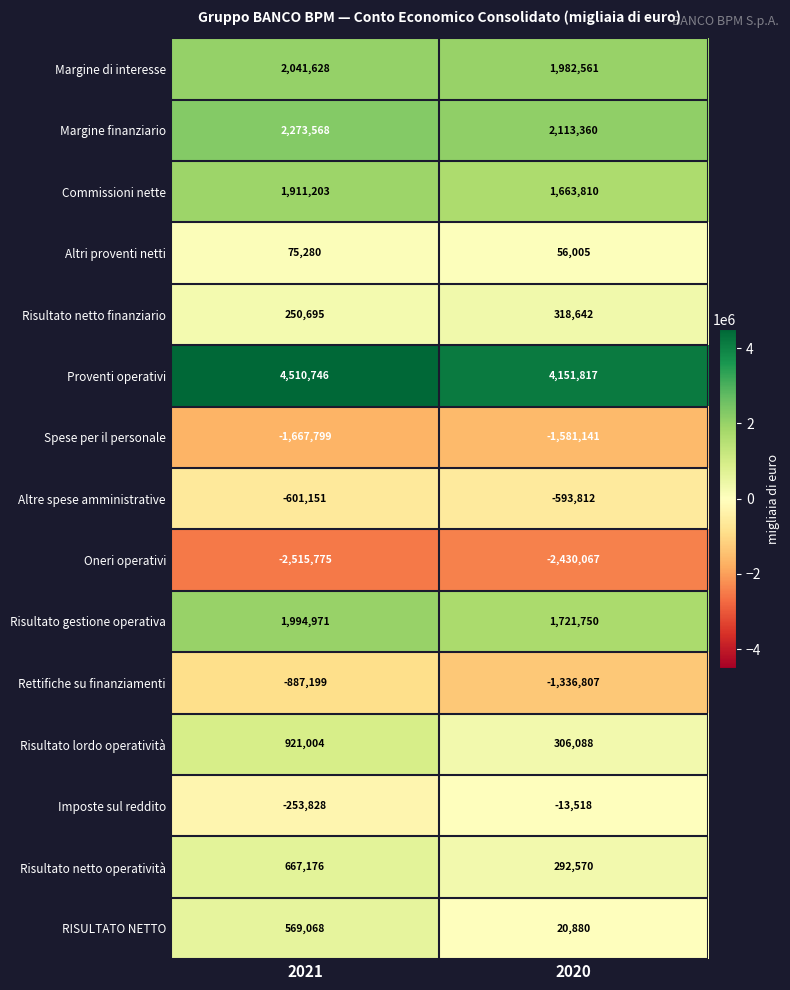

True or false: Oneri operativi has a value of -1198161 at 2021.

False